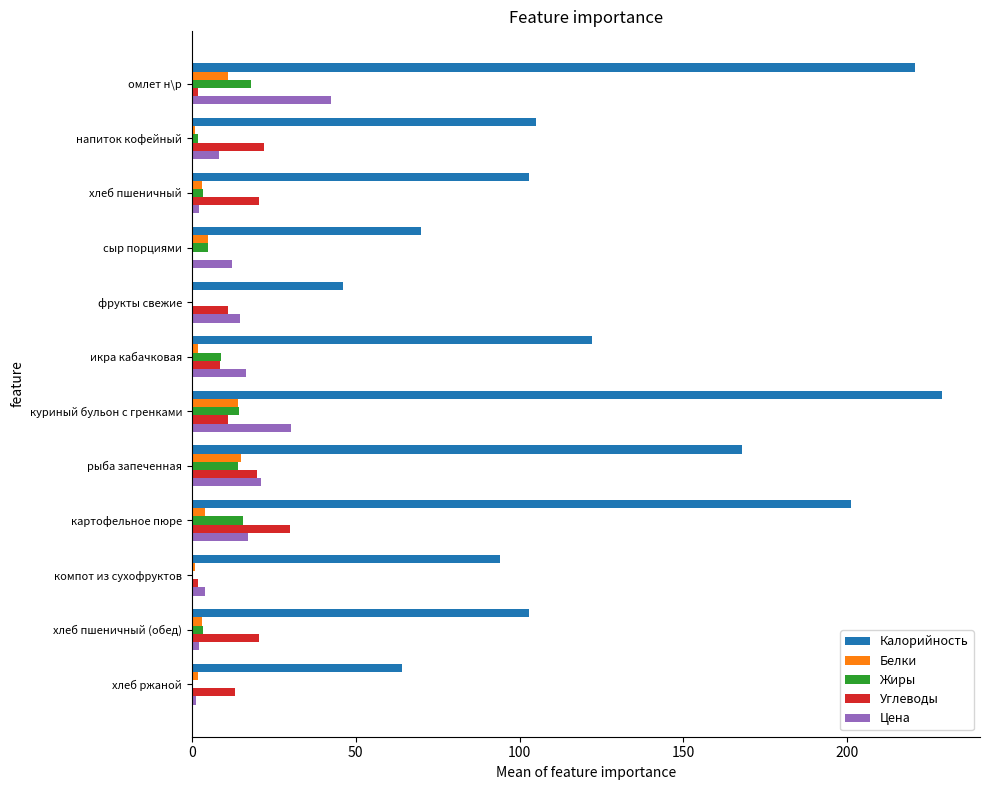

At which label does Калорийность reach its peak?

куриный бульон с гренками